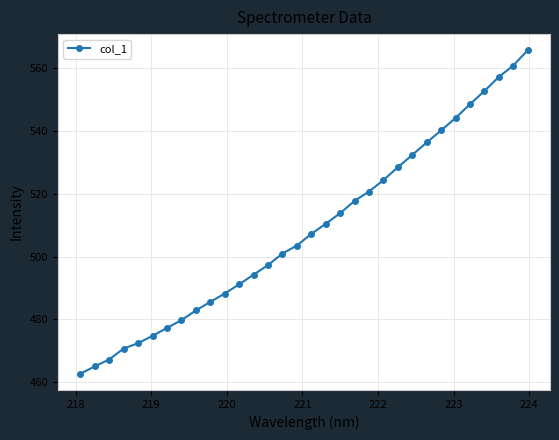

What is the smallest value displayed?

462.7